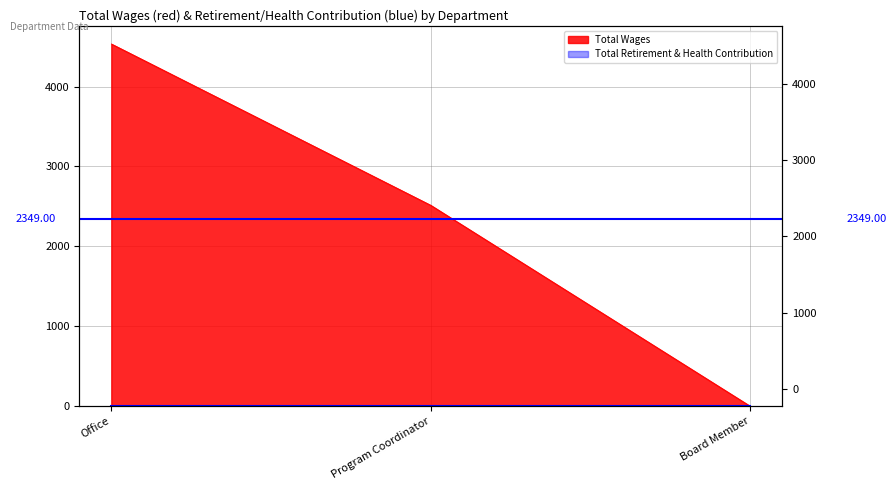

The chart shows a value of 7620 at Office. True or false?

False